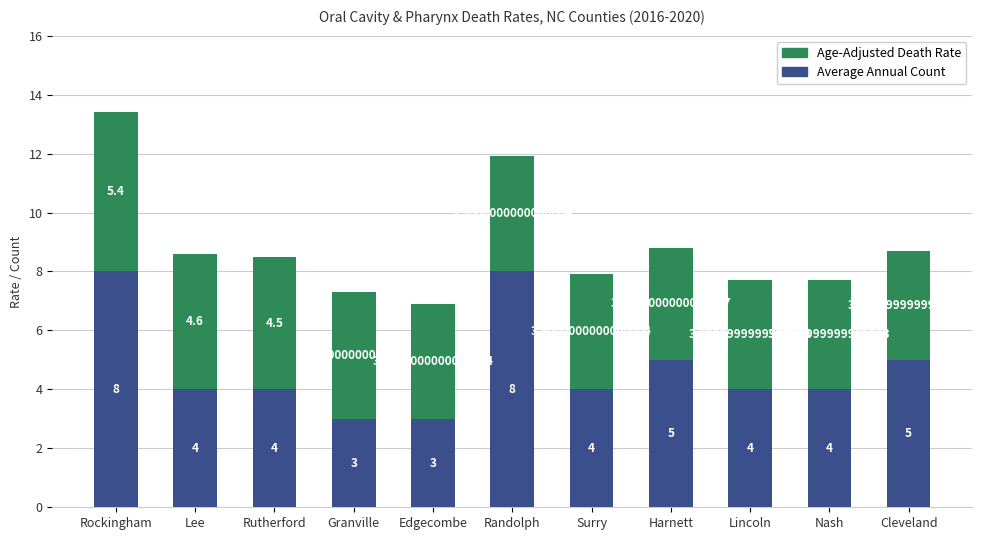

At which label does Average Annual Count first exceed 4?

Rockingham